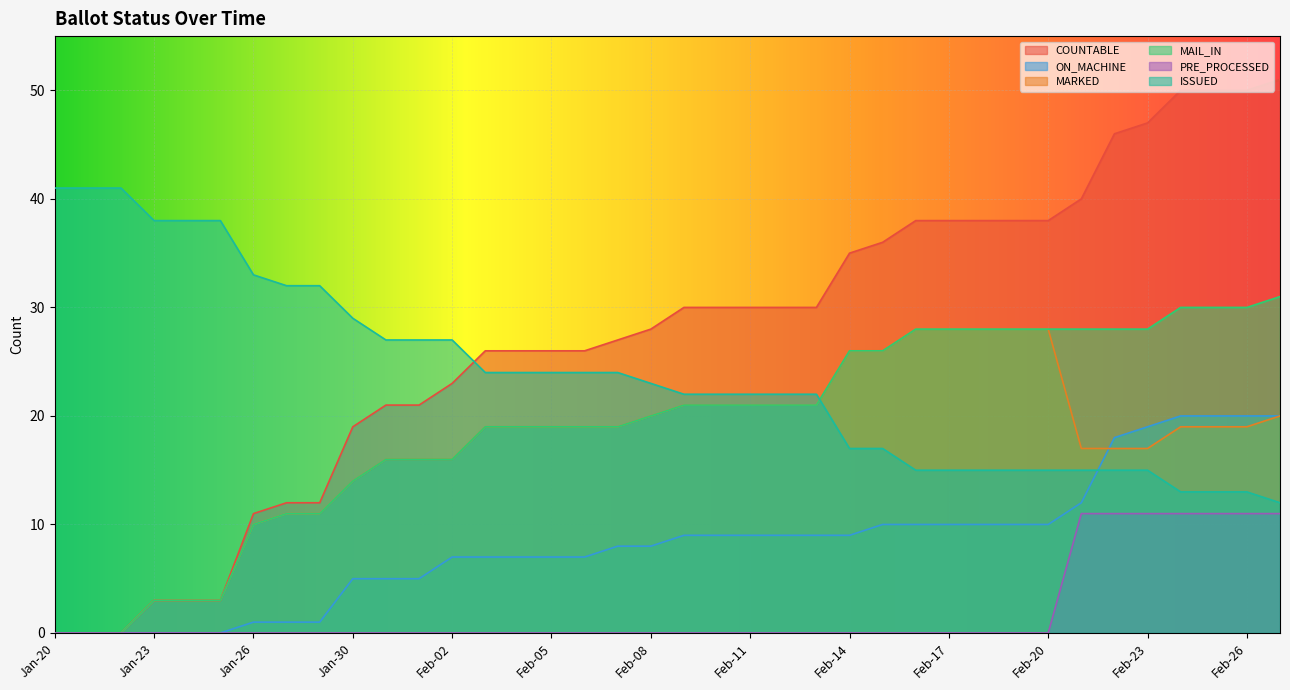

What is the total value across all series at Feb-25?

143